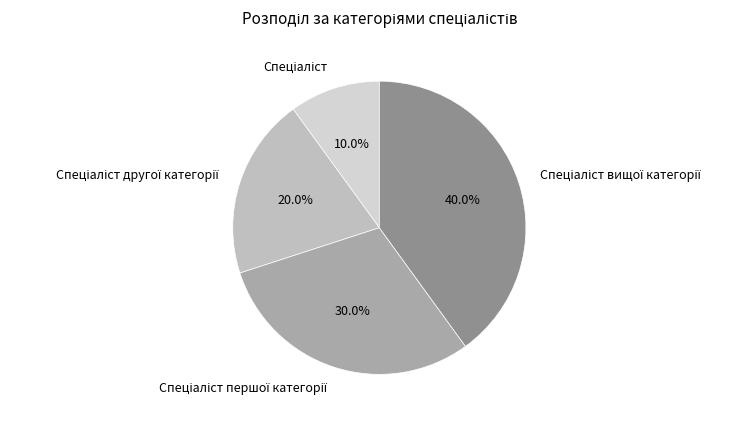

Is there any slice that represents more than half of the pie?

No